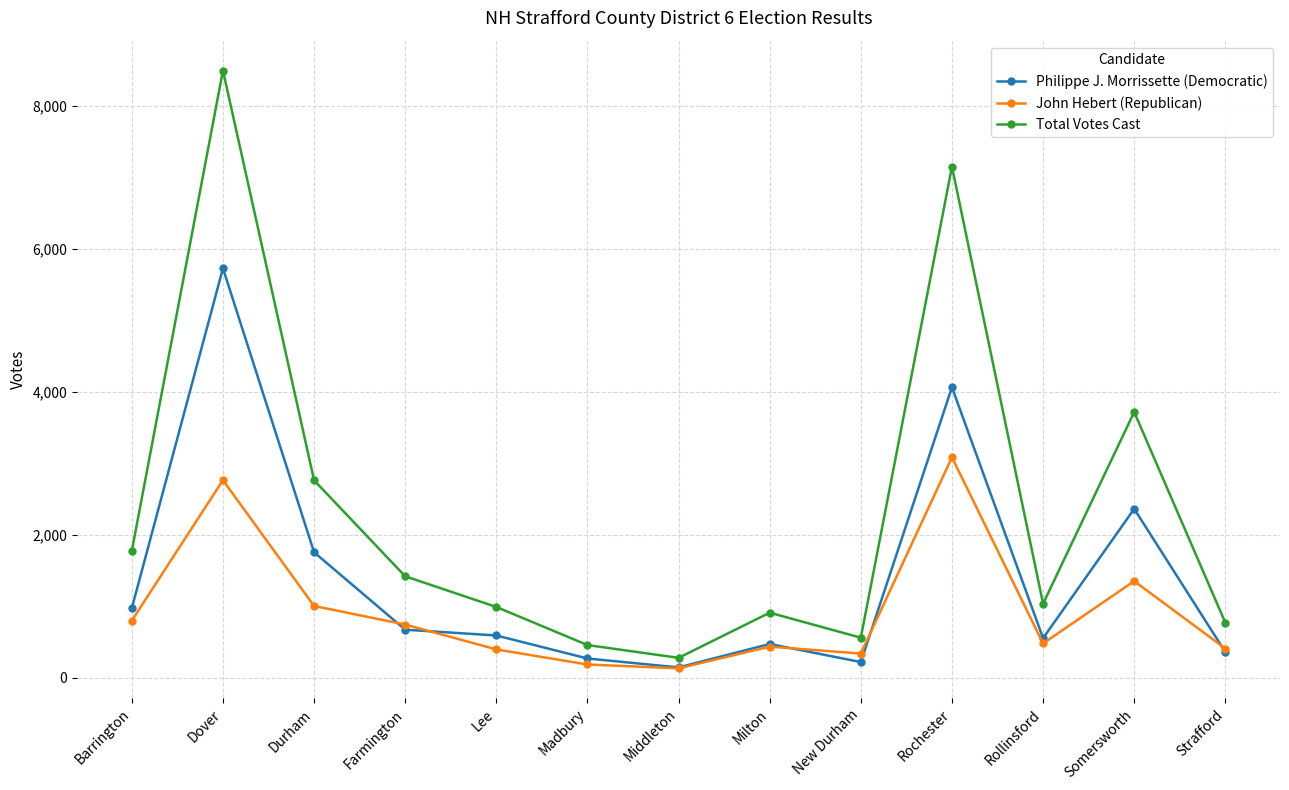

What is the sum of the John Hebert (Republican) values at Somersworth and Barrington?

2157